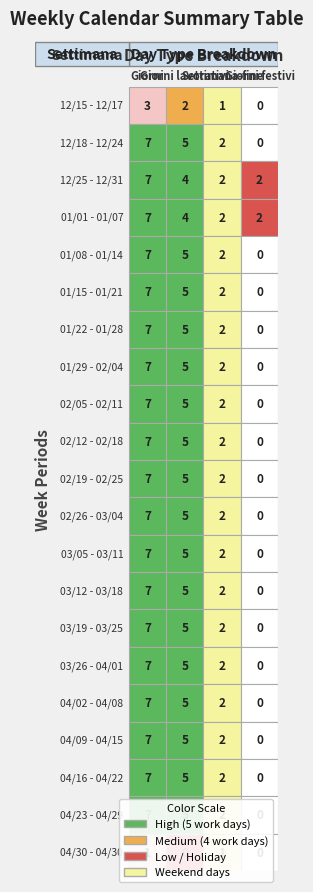

The value of 01/01 - 01/07 at 0 is 3. True or false?

False